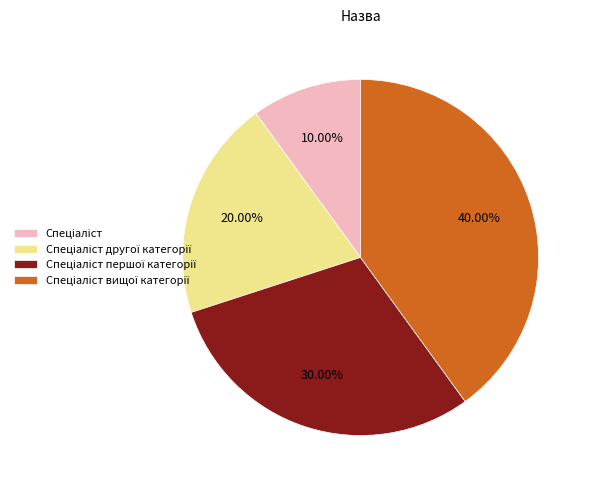

How many segments does this pie chart have?

4